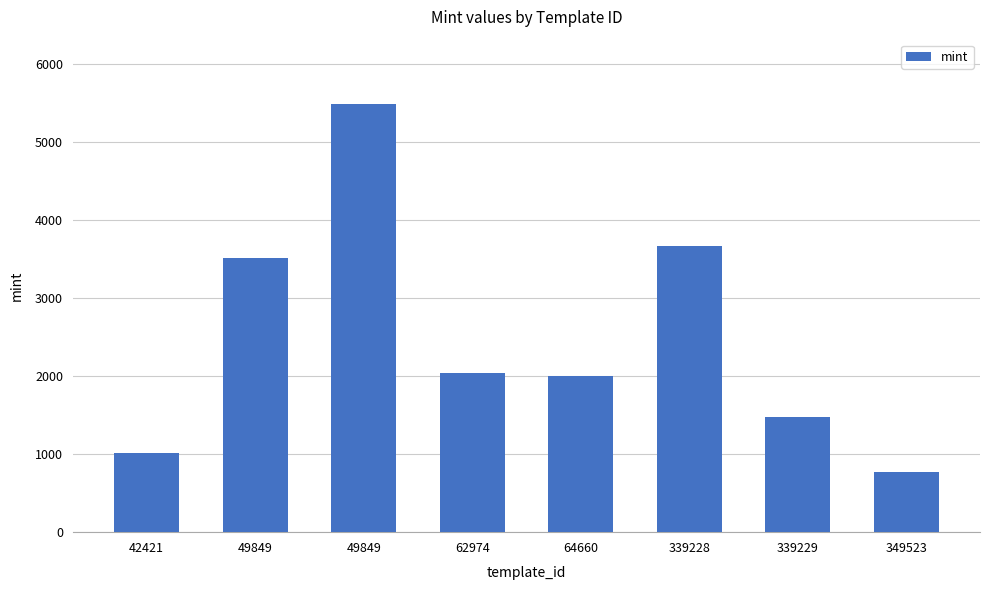

What is the sum of the values at 42421 and 49849?

6507